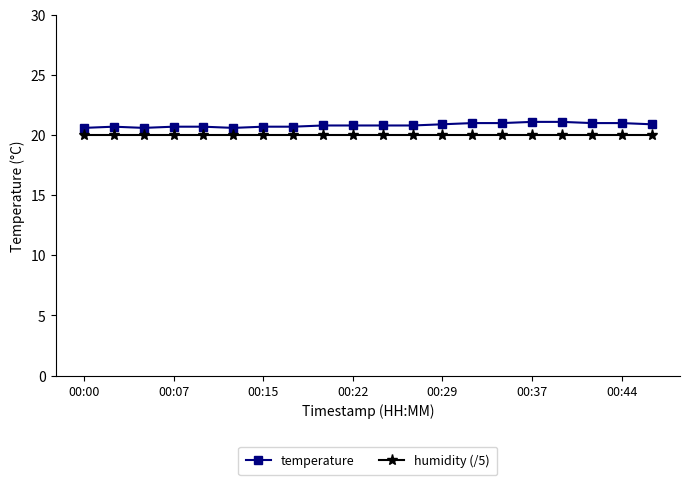

True or false: humidity (/5) and temperature cross at least once.

False